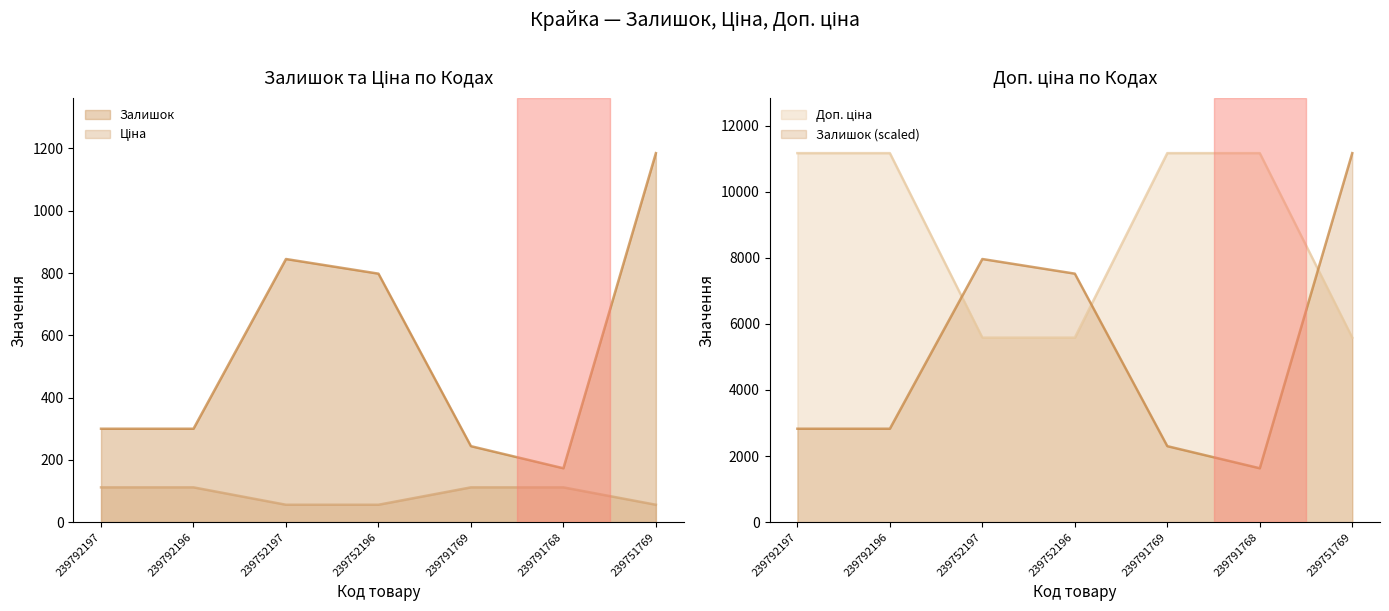

How many series are shown in this chart?

3